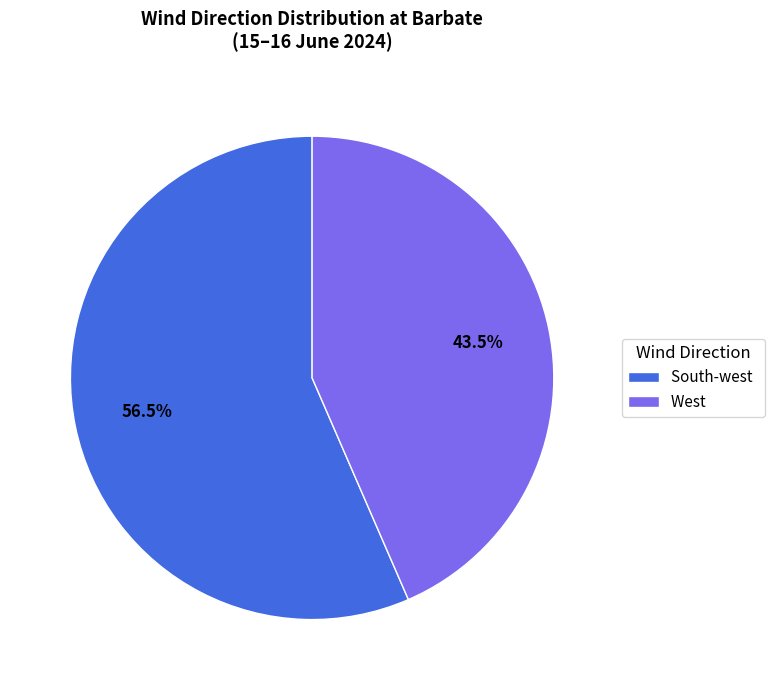

Which category has the smallest portion of the pie?

West